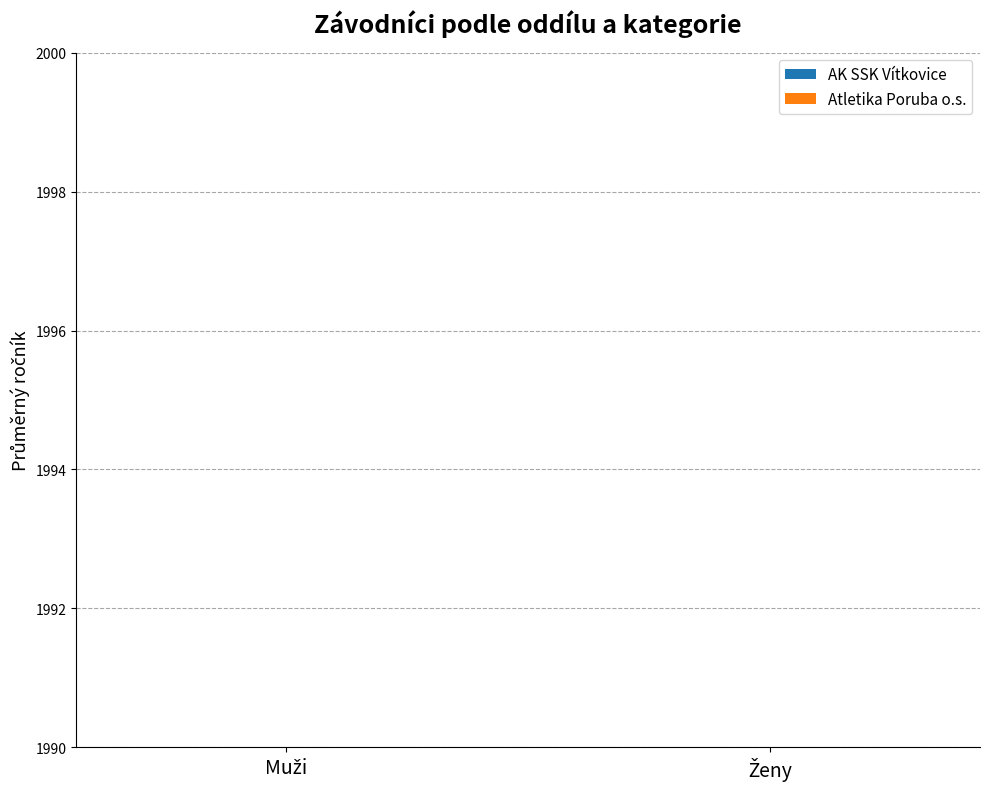

At which category is the sum across all series the highest?

Muži